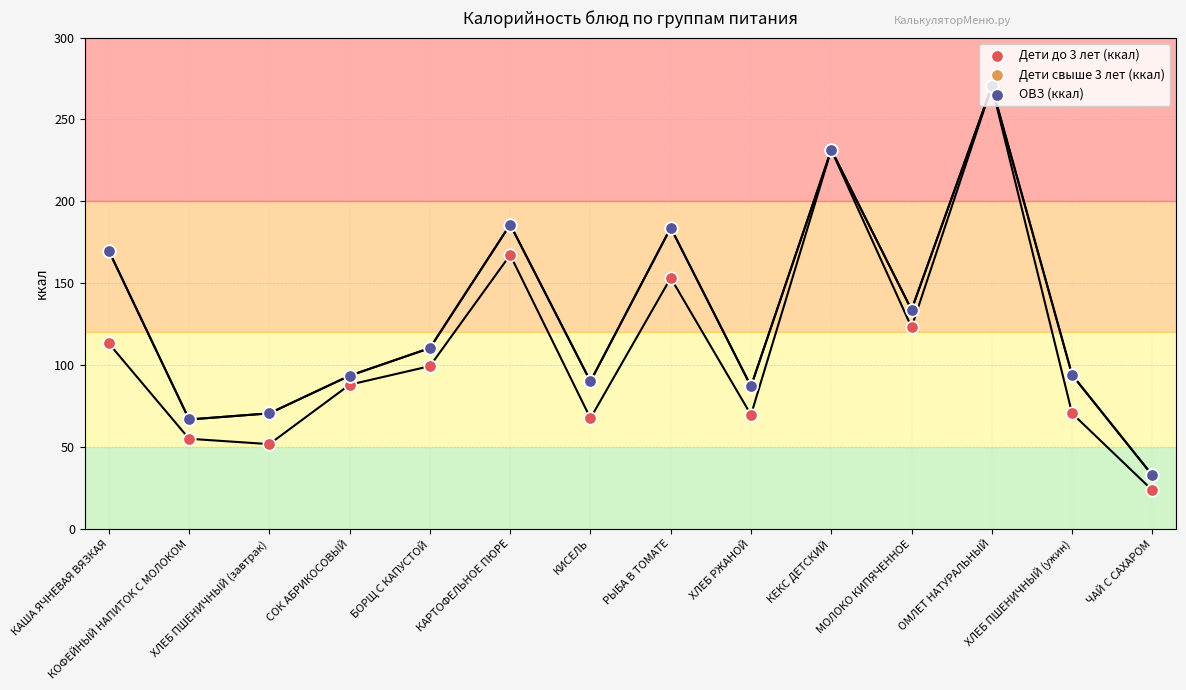

Which series has the widest spread of Y values?

Дети до 3 лет (ккал)